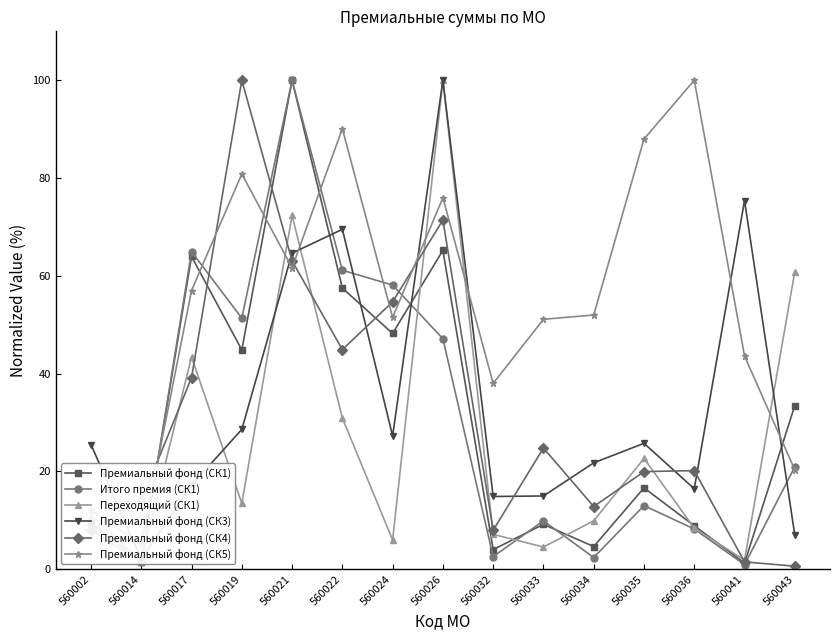

At which category does Премиальный фонд (СК1) reach its first local peak?

560017